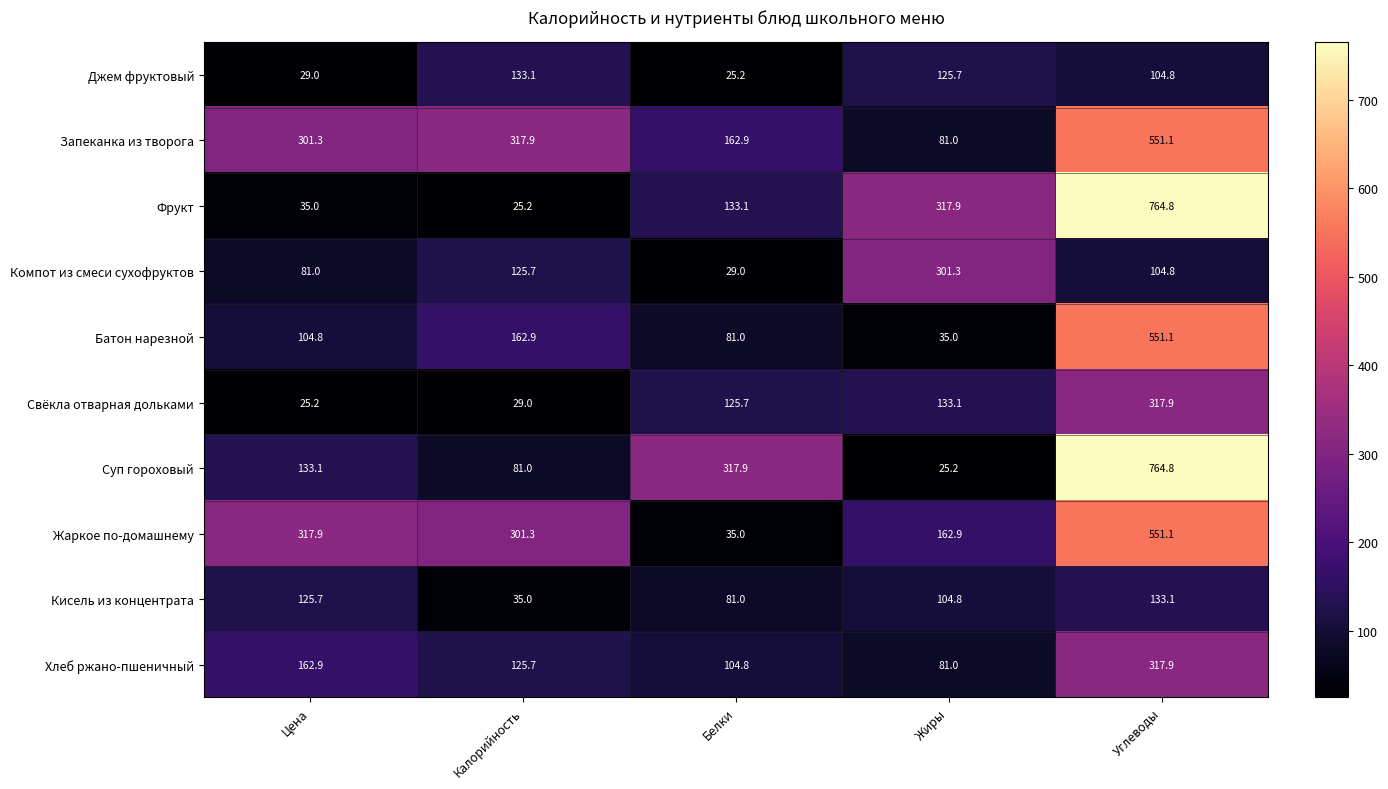

What is the difference between the Батон нарезной values at Белки and Углеводы?

470.1